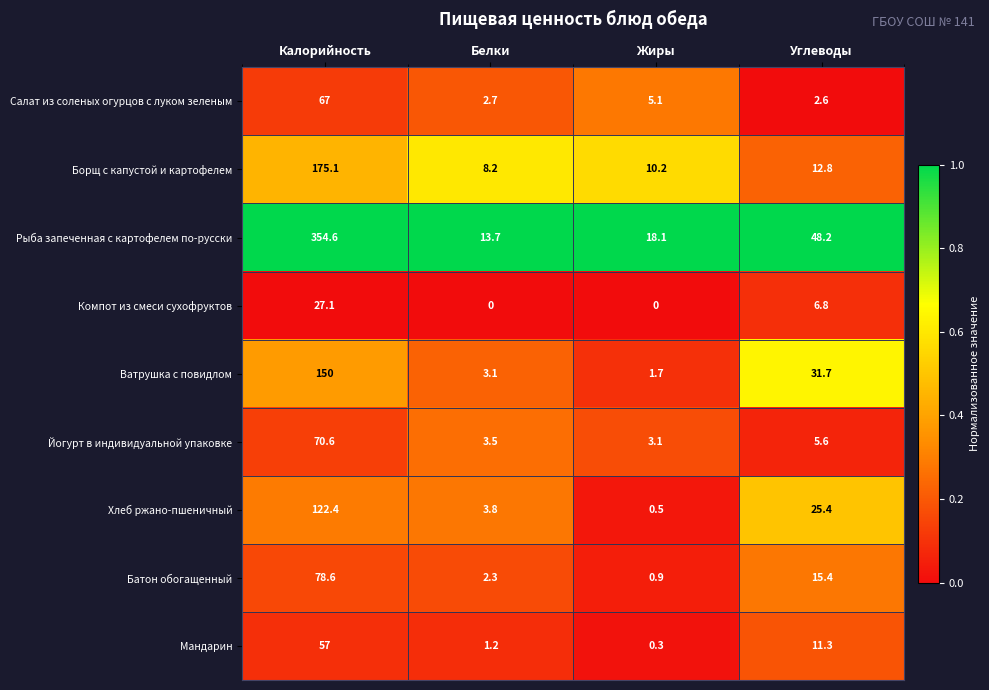

What is the difference between the highest and lowest values at Белки?

13.7